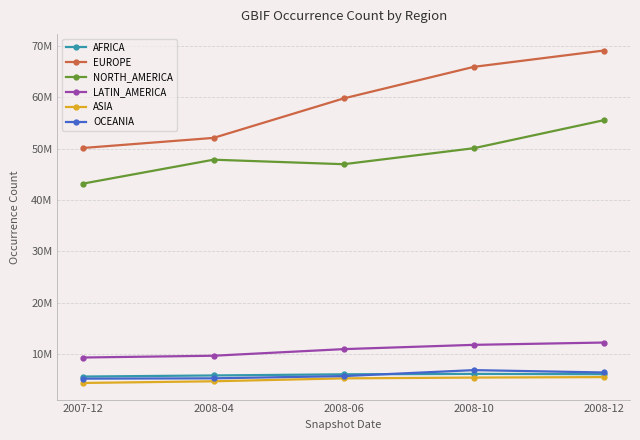

List the labels in order of EUROPE value, largest first.

2008-12, 2008-10, 2008-06, 2008-04, 2007-12